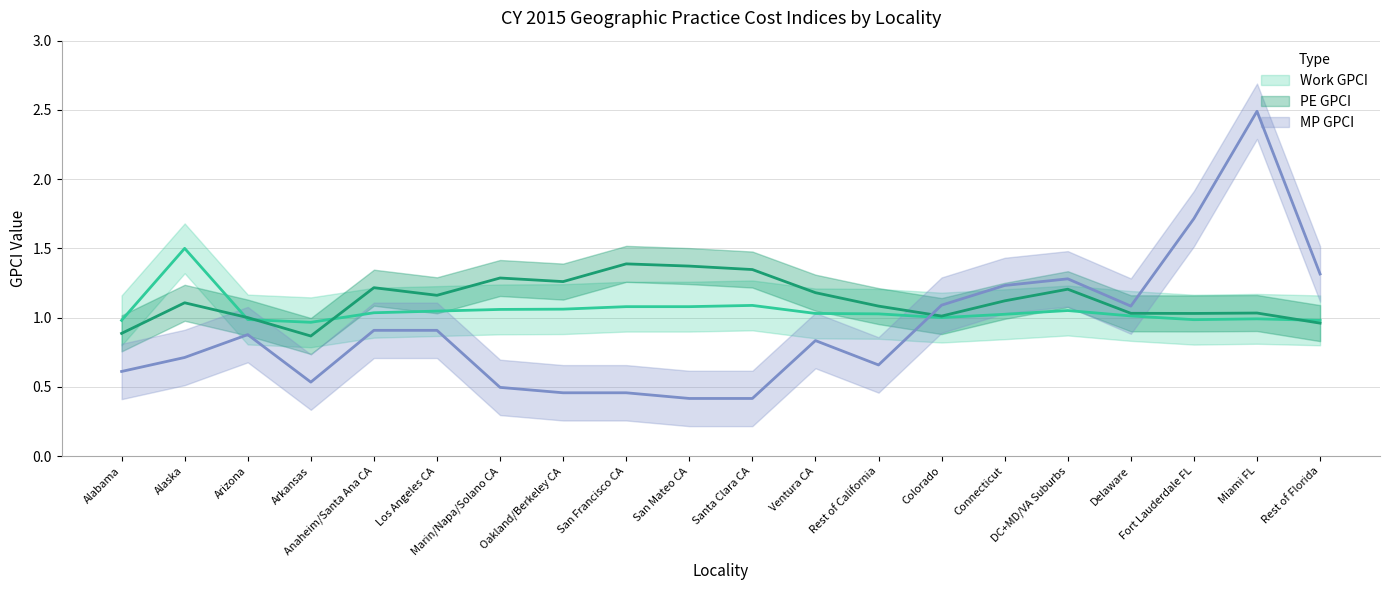

Does the chart display data point markers on the line(s)?

No